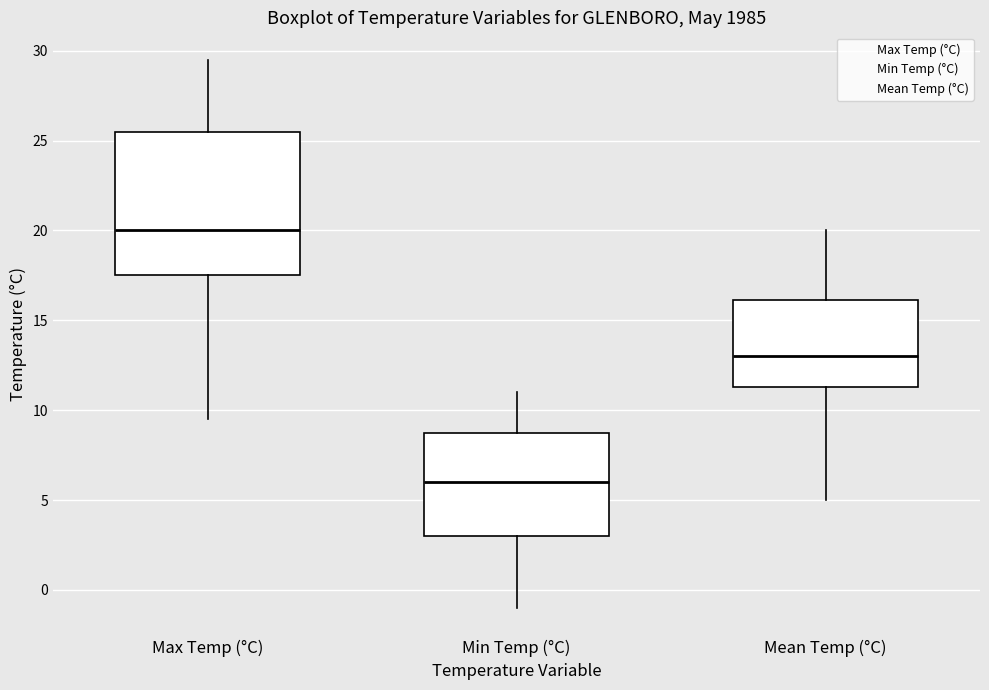

Which box has the lowest median line?

Min Temp (°C)